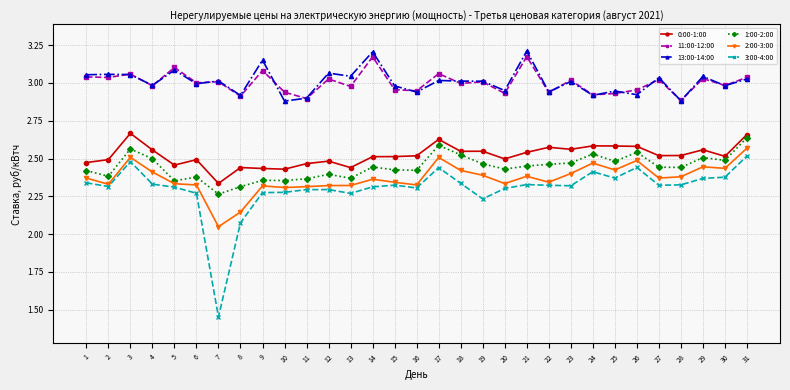

Which series changed the most between 21 and 23?

13:00-14:00